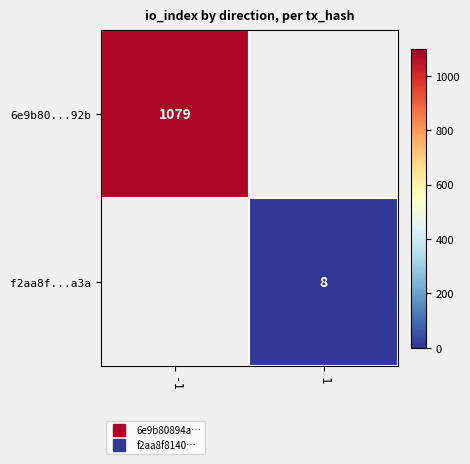

What is the greatest value displayed?

1079.0